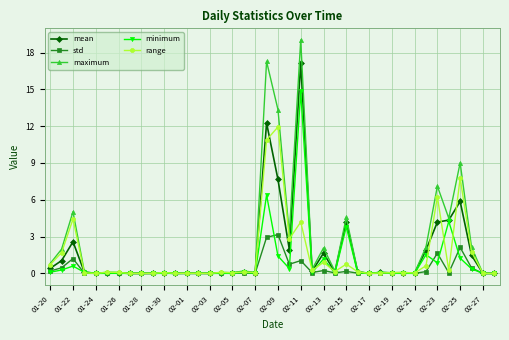

What is the highest value of the maximum series?

19.0